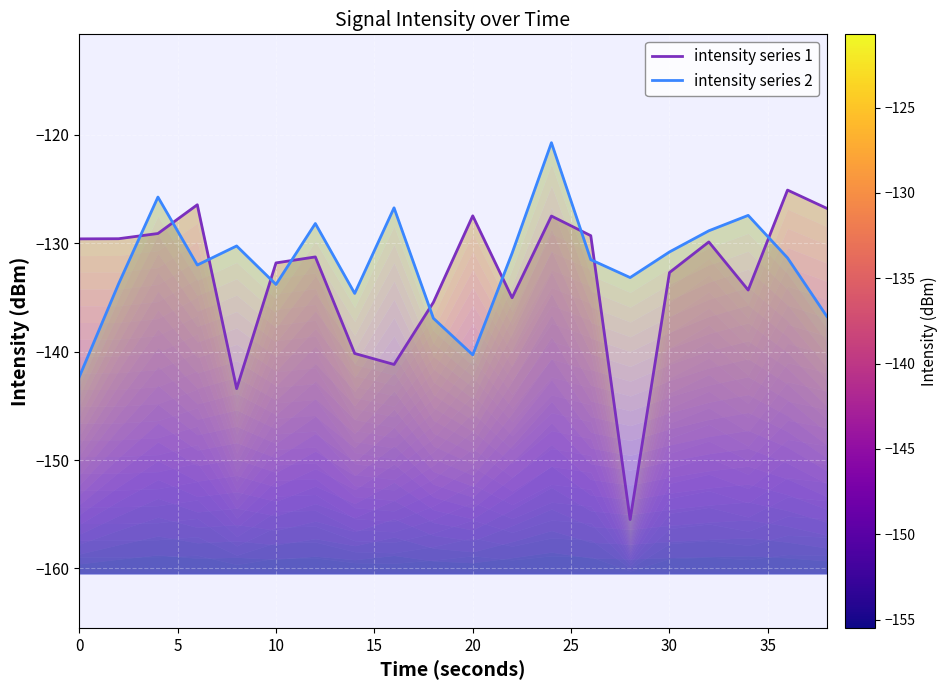

What is the sum of all intensity series 1 values?

-2661.4